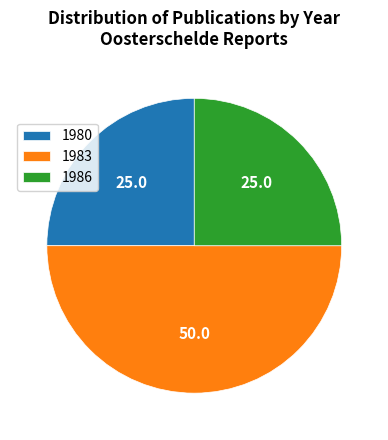

Is it true that 1986 is 25% of the pie?

True